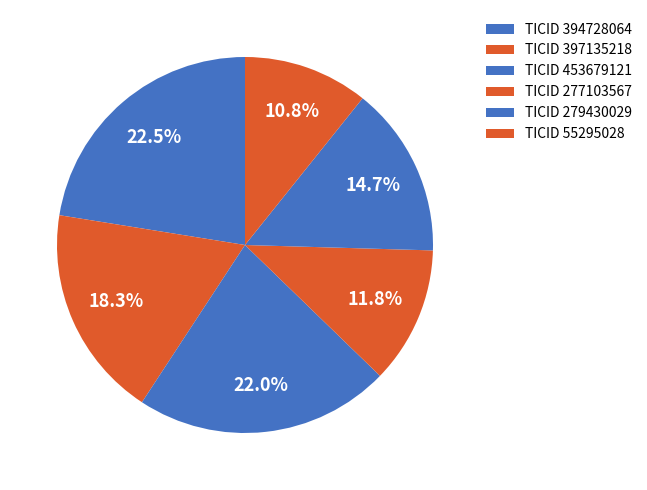

How many slices are in this pie chart?

6